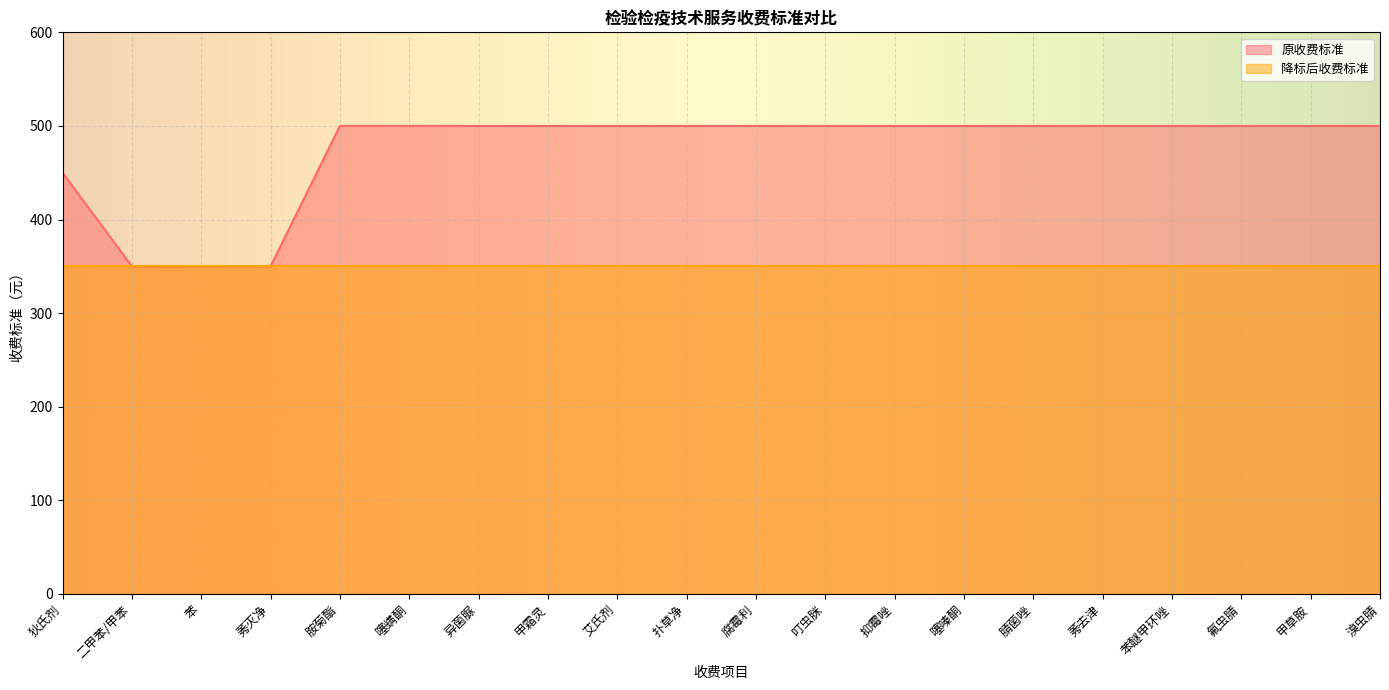

What is the value of the 14th point from the left?

500